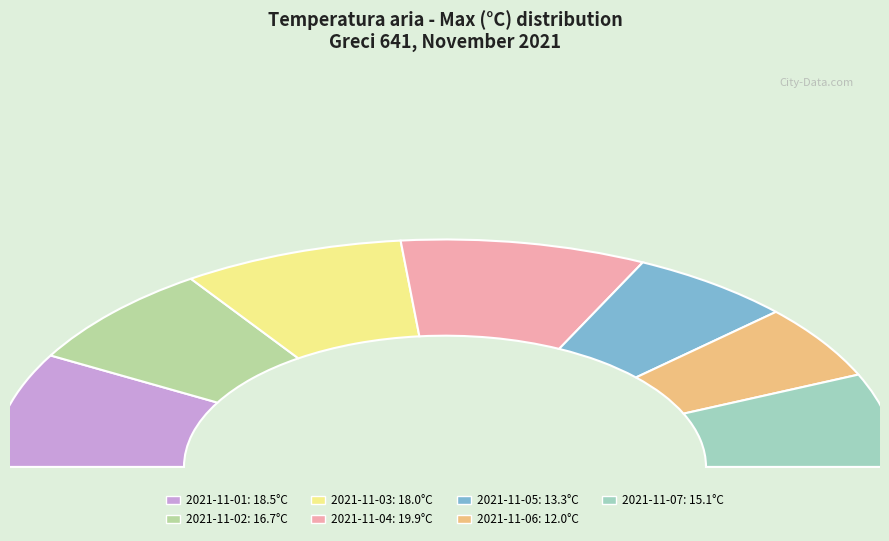

Count the number of slices in the pie.

7